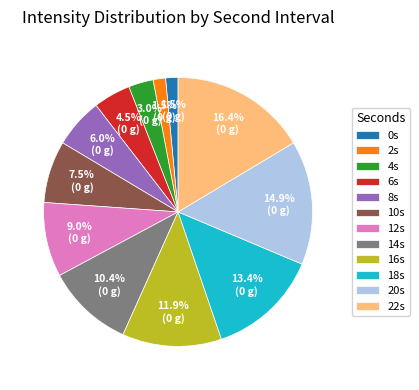

How many segments does this pie chart have?

12